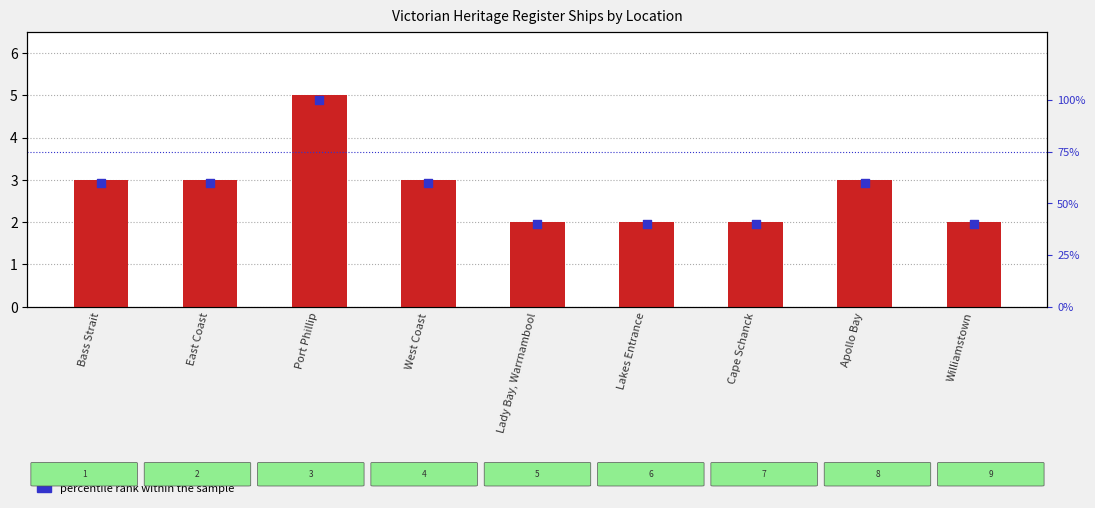

Which series reaches the minimum Y coordinate?

Ship Count